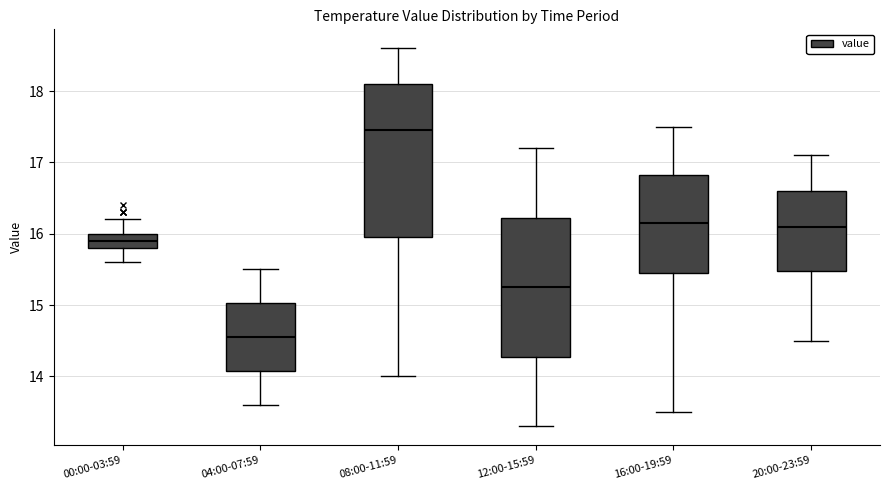

Where does the upper whisker of the box for 08:00-11:59 end on the y-axis? The values are not printed on the chart, so give them approximately, as read against the axis.

18.6